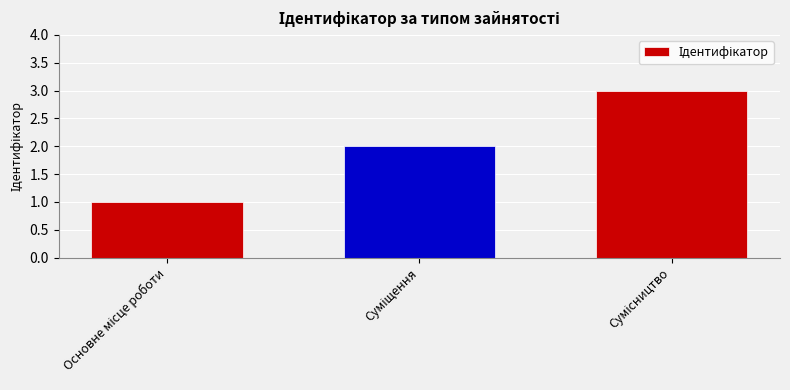

What is the sum of all values?

6